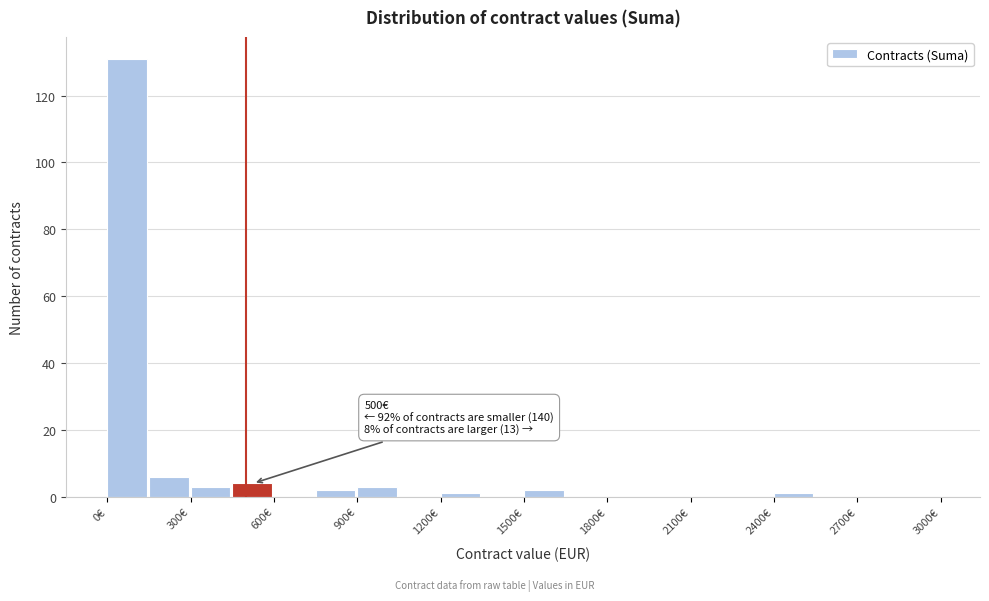

Read against the x-axis, roughly where is the centre of the tallest bar?

50